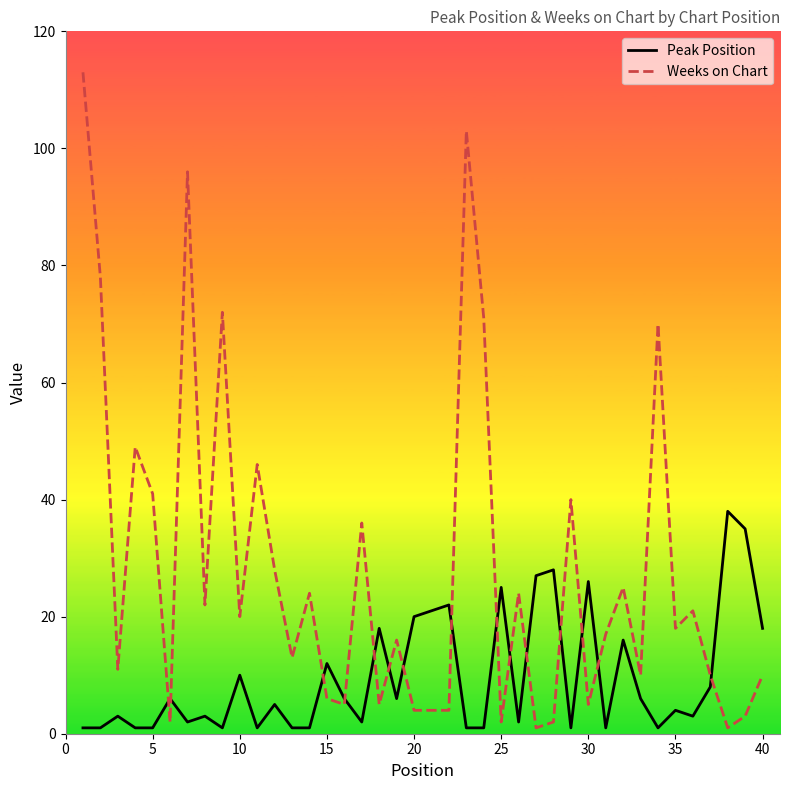

Rank the series by their maximum value, from highest to lowest.

Weeks on Chart, Peak Position